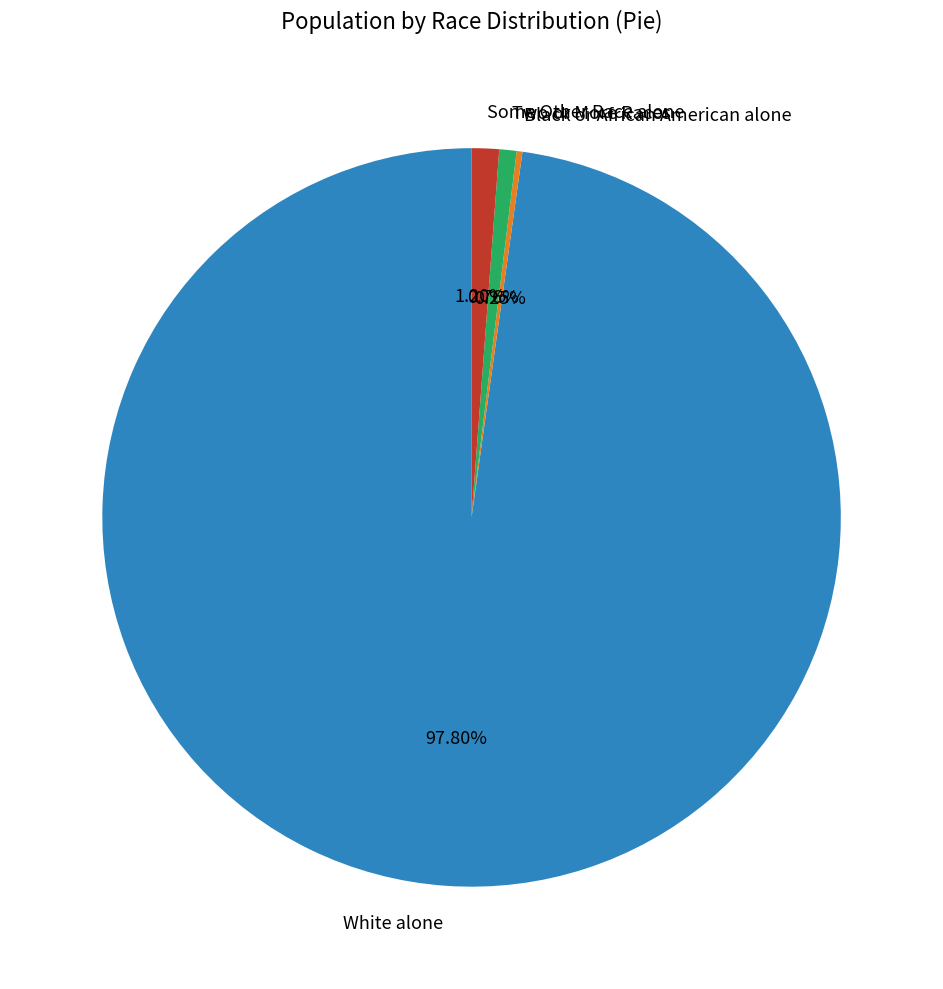

Is it true that Two or More Races is 1% of the pie?

True